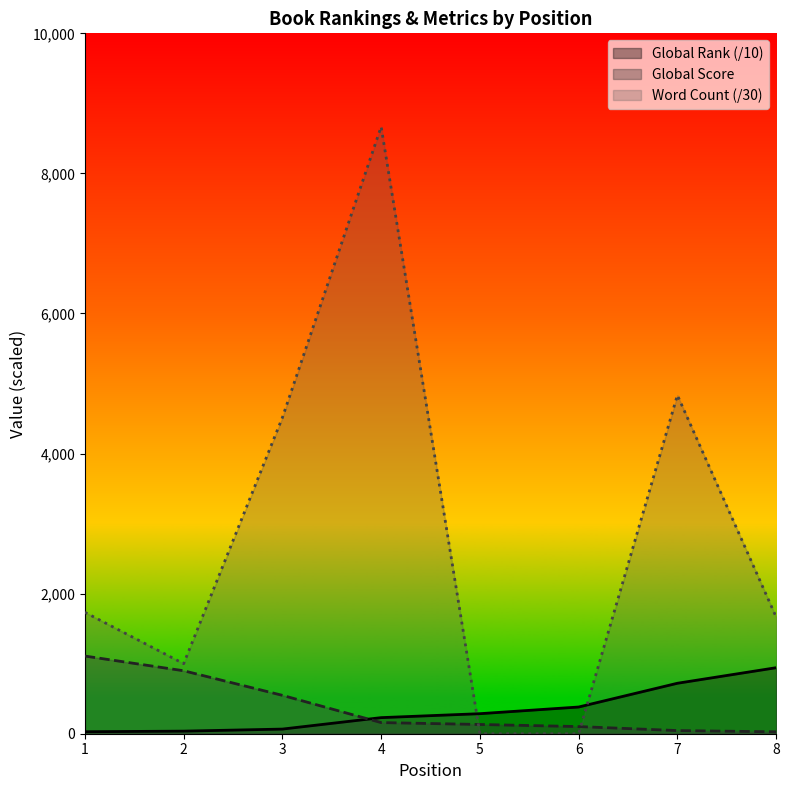

Which category has the highest value in the Global Rank series?

8